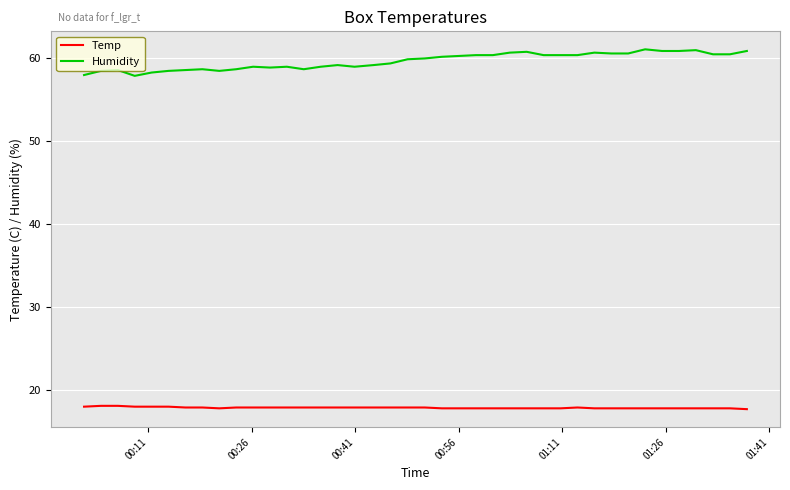

True or false: Temp and Humidity cross at least once.

False